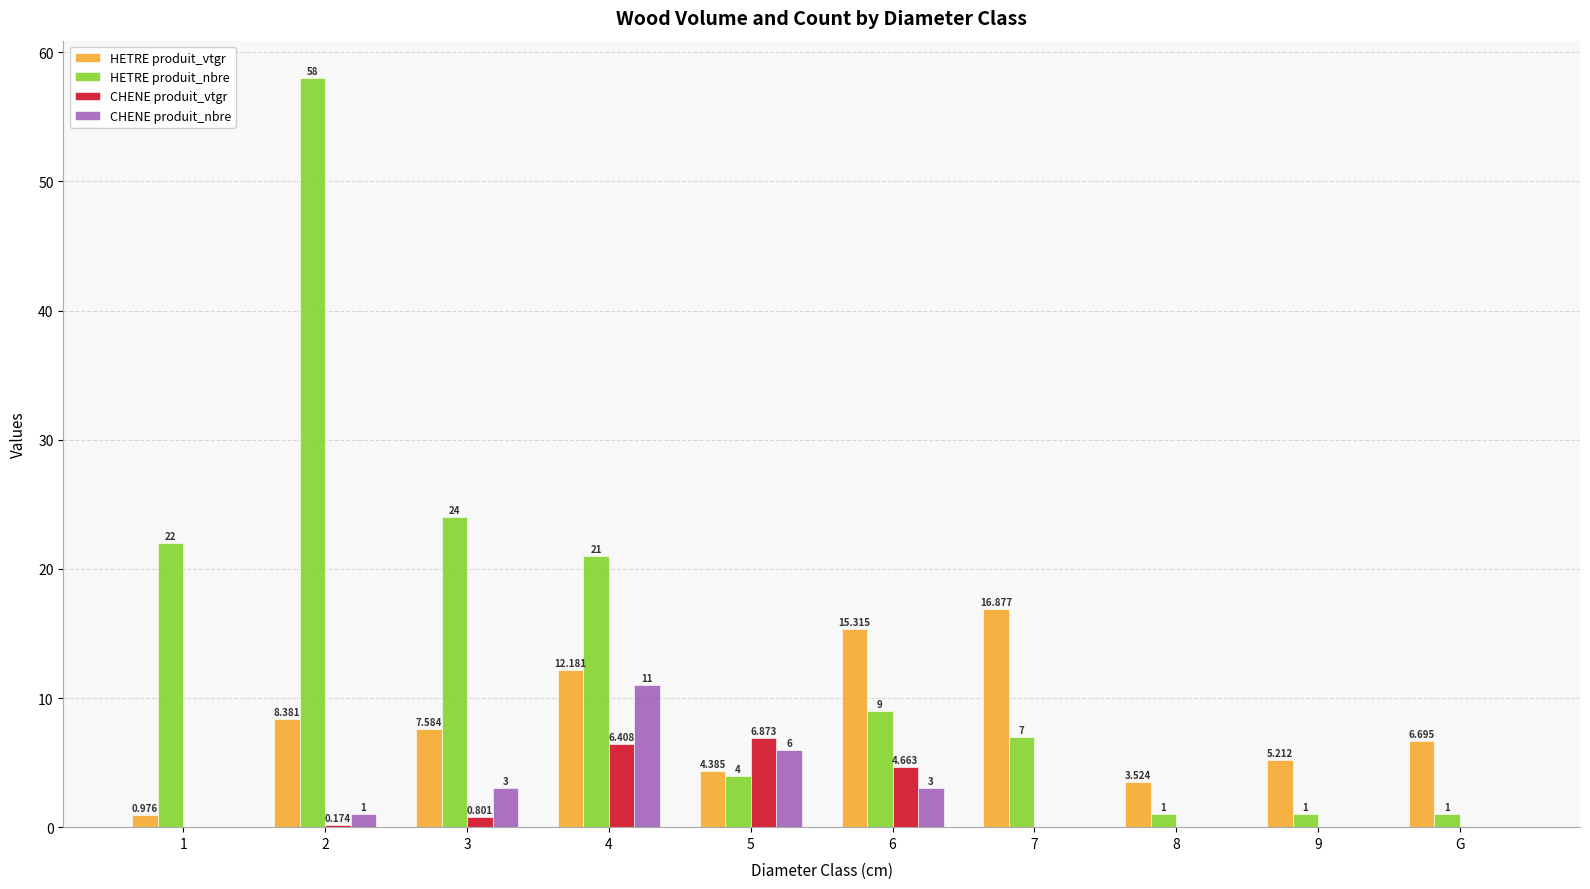

Is it true that CHENE produit_nbre equals 3.9 at 8?

False